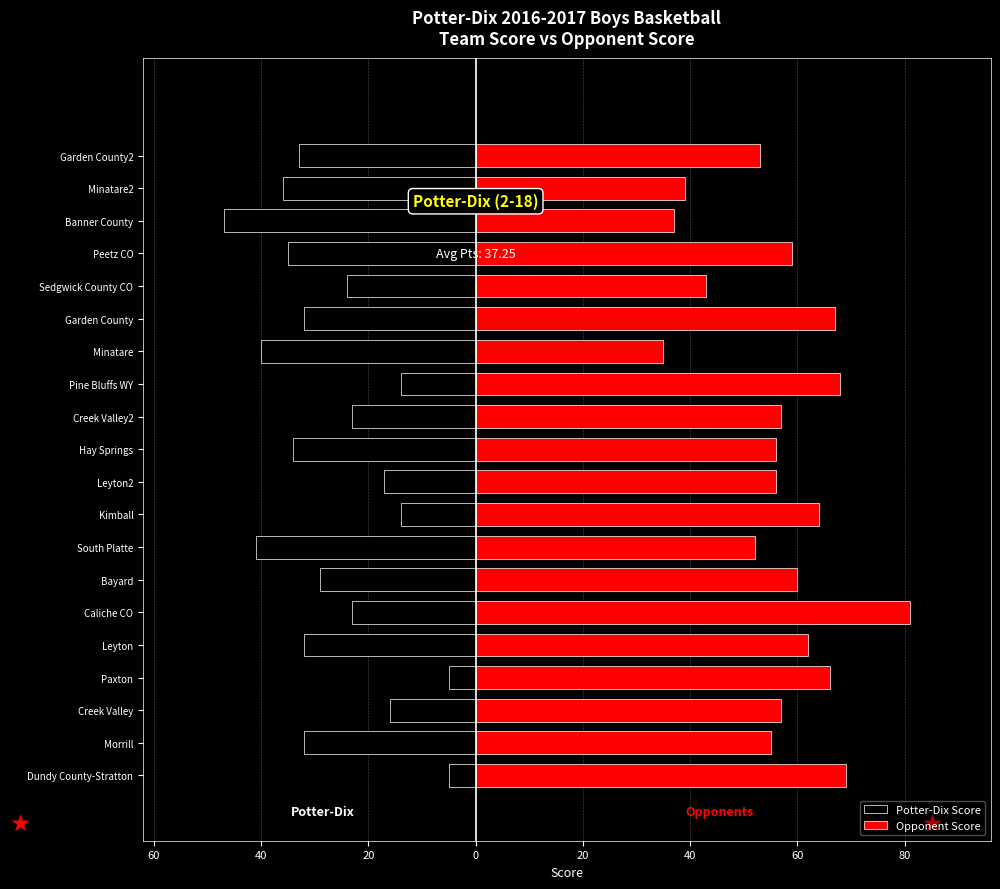

What are all the series names shown in the legend?

Potter-Dix Score, Opponent Score